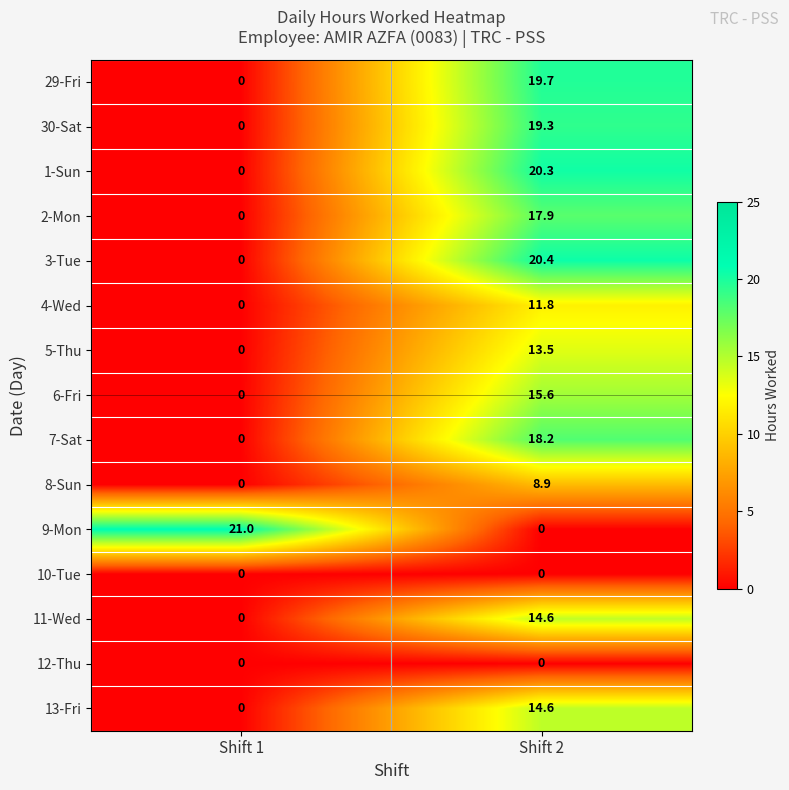

What is the difference between the highest and lowest values at Shift 2?

20.4